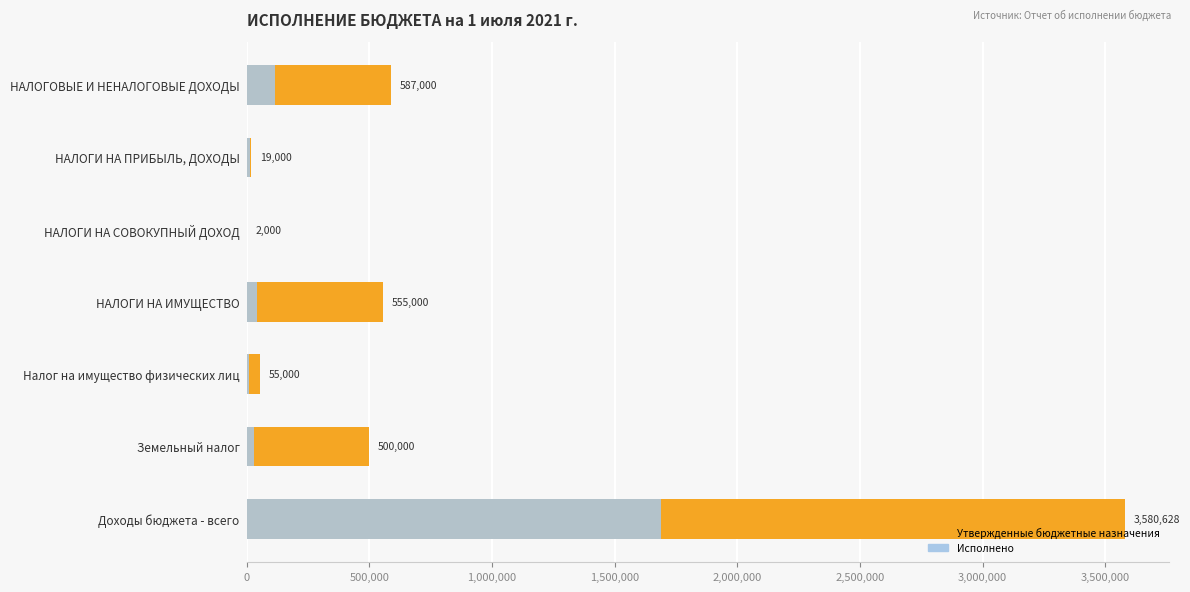

Rank the series by their average value, from highest to lowest.

Утвержденные бюджетные назначения, Исполнено